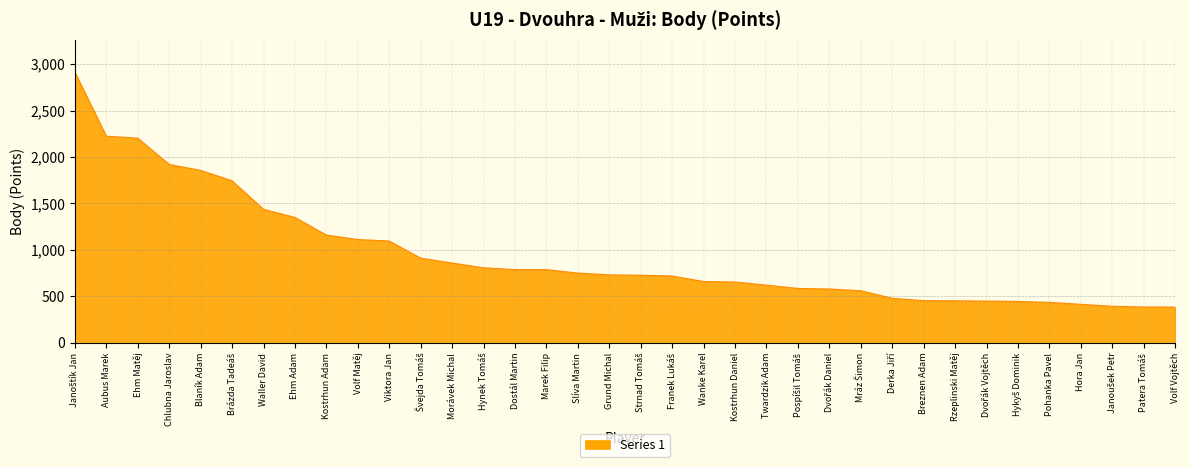

How many lines are shown in the chart?

1